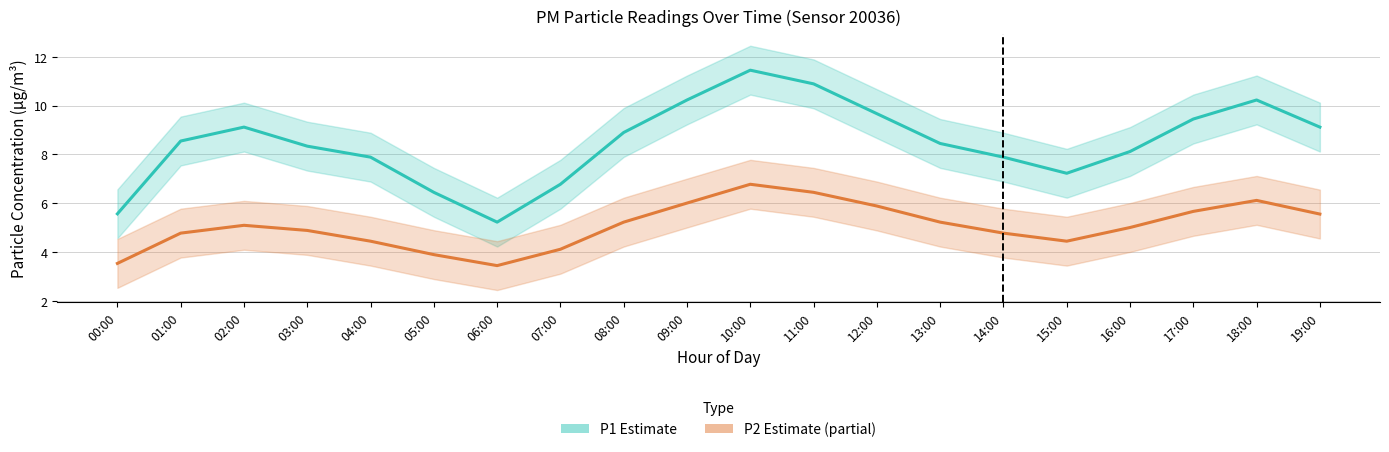

Is the value of P1 (Estimate) at 13:00 greater than the value of P2 (Estimate based on partial data) at 18:00?

Yes